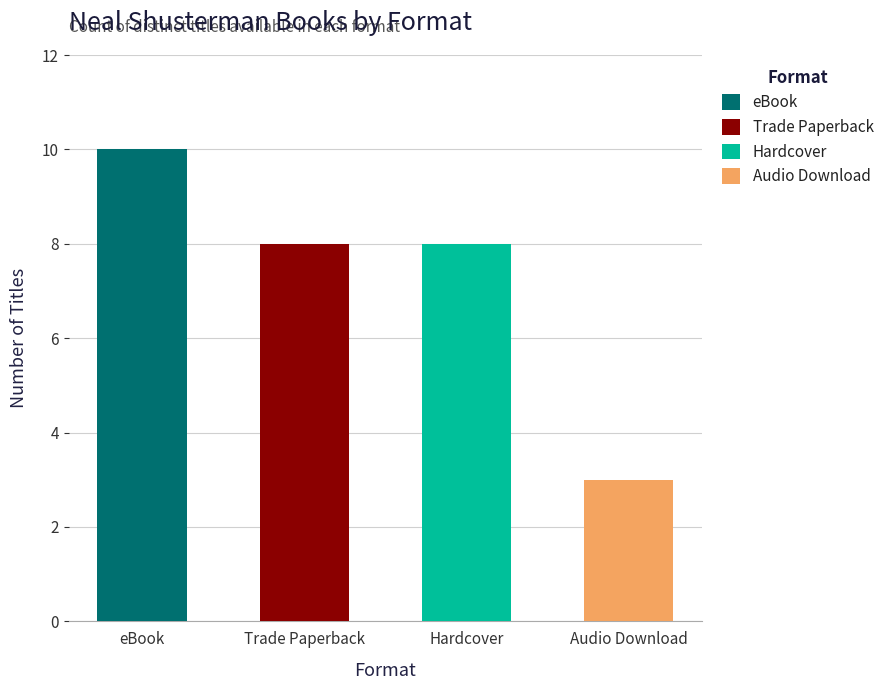

What are all the series names shown in the legend?

eBook, Trade Paperback, Hardcover, Audio Download